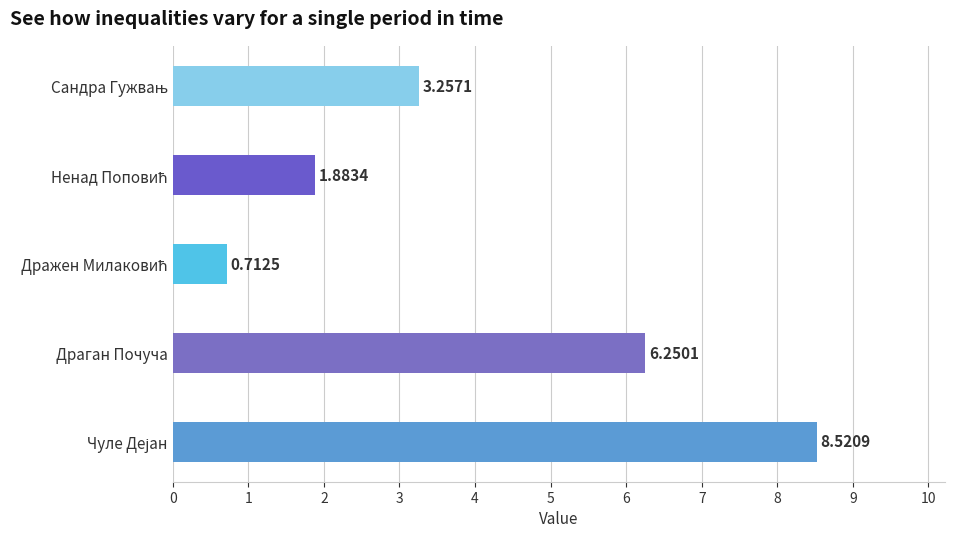

What is the sum of all values?

20.6